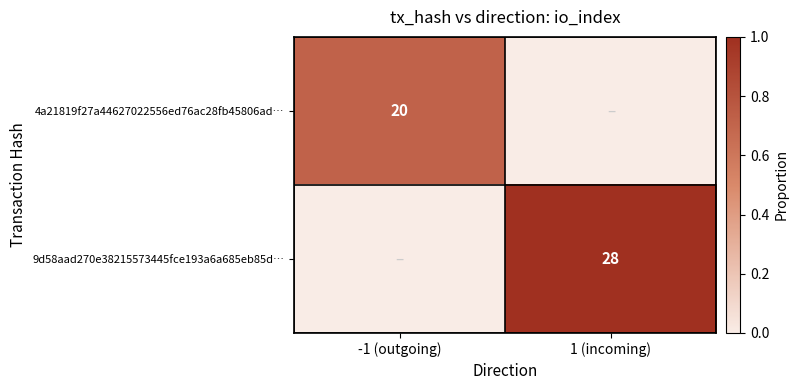

The 4a21819f27a44627022556ed76ac28fb45806ad… series shows 12 at -1 (outgoing). True or false?

False